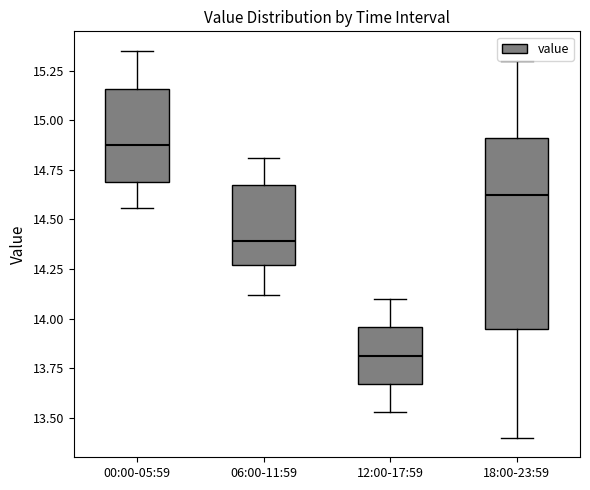

Comparing the boxes themselves (not the whiskers), which one is the tallest?

18:00-23:59